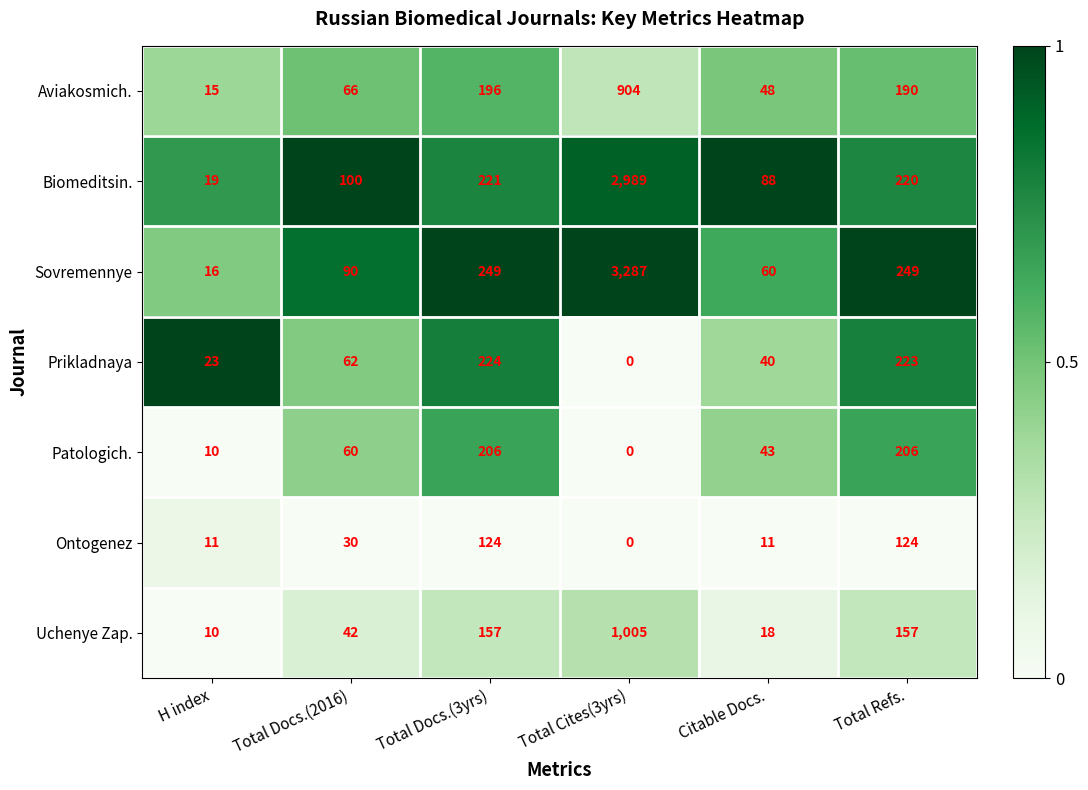

Which series has the largest total across all categories?

Sovremennye